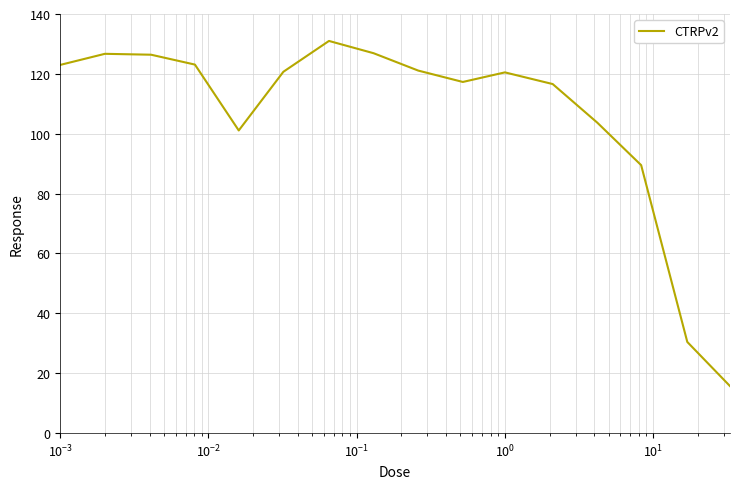

What is the greatest value displayed?

131.0